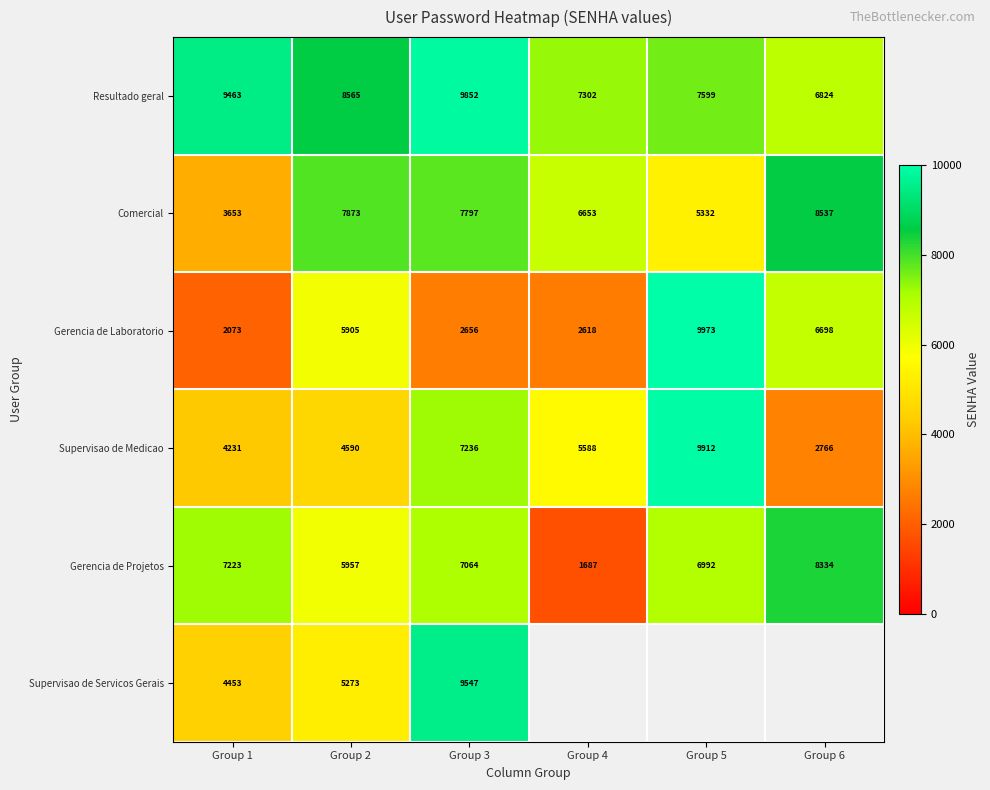

What is the highest value of the Gerencia de Projetos series?

8334